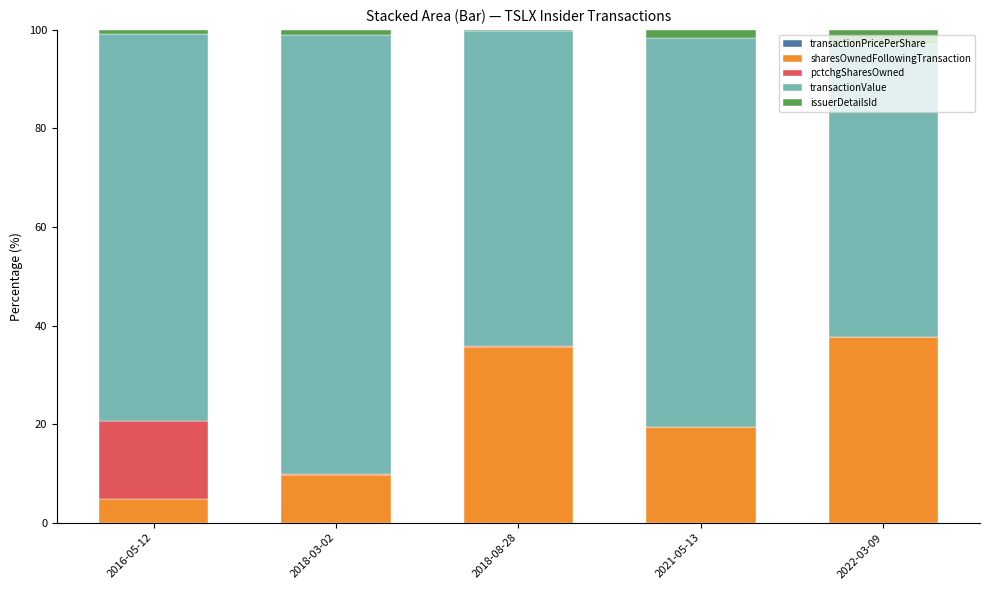

How many series are shown in this chart?

5